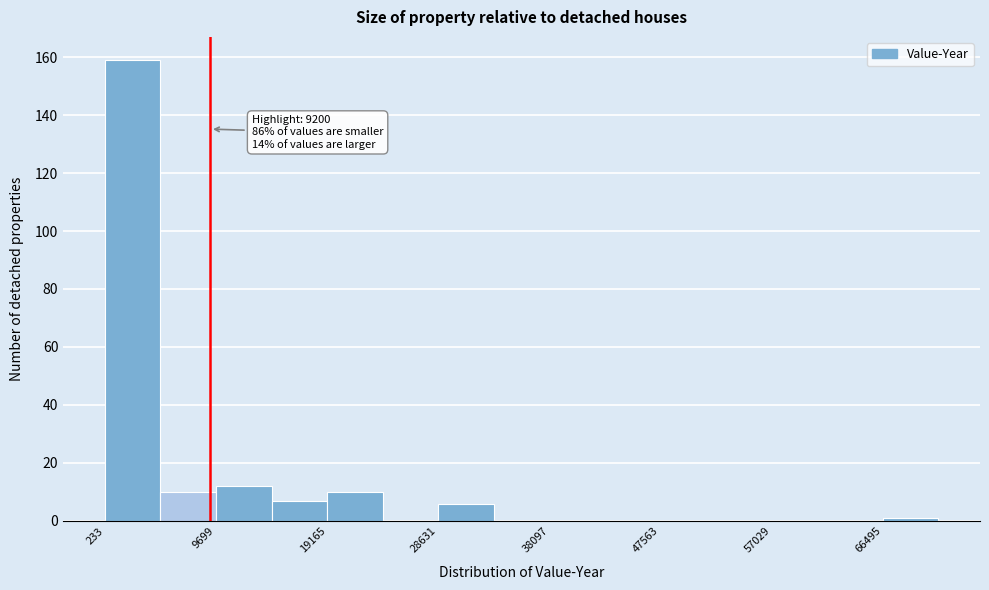

Over which range of the x-axis is the bar tallest?

0 to 5000